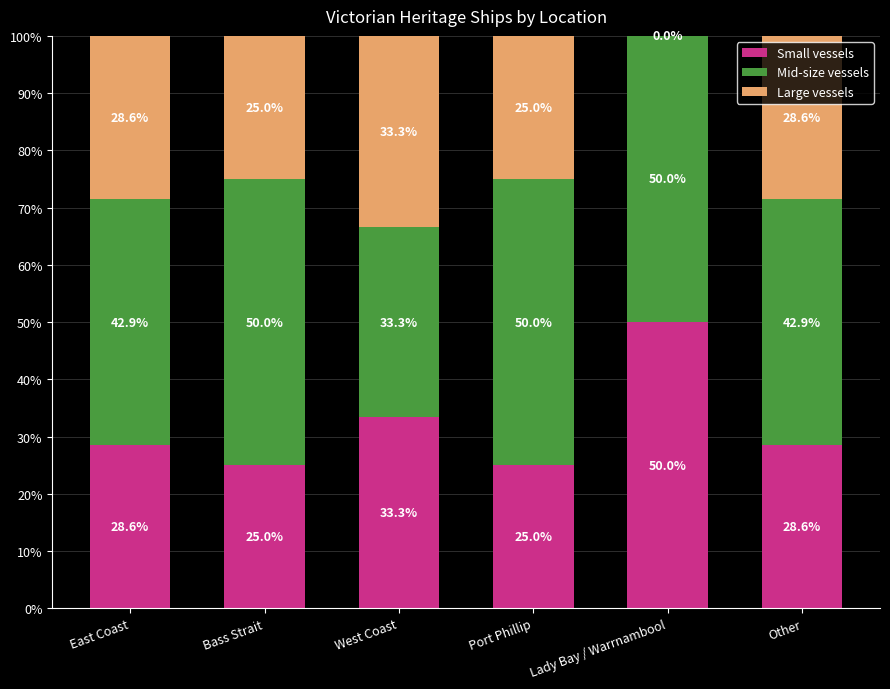

What is the sum of all Small vessels values?

190.5